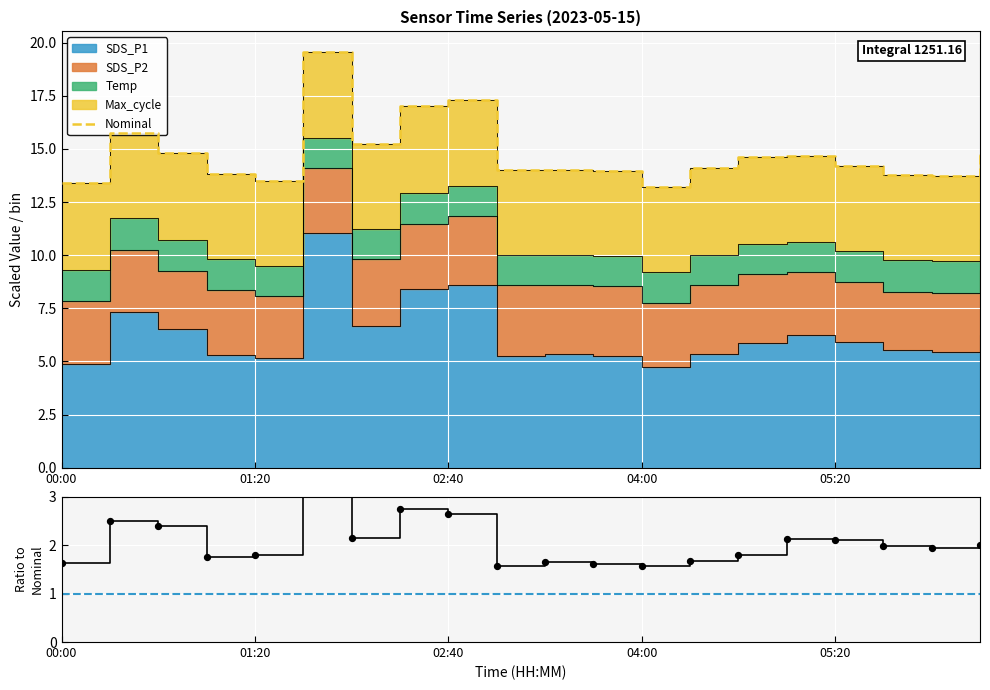

Which series reaches the maximum Y coordinate?

Nominal